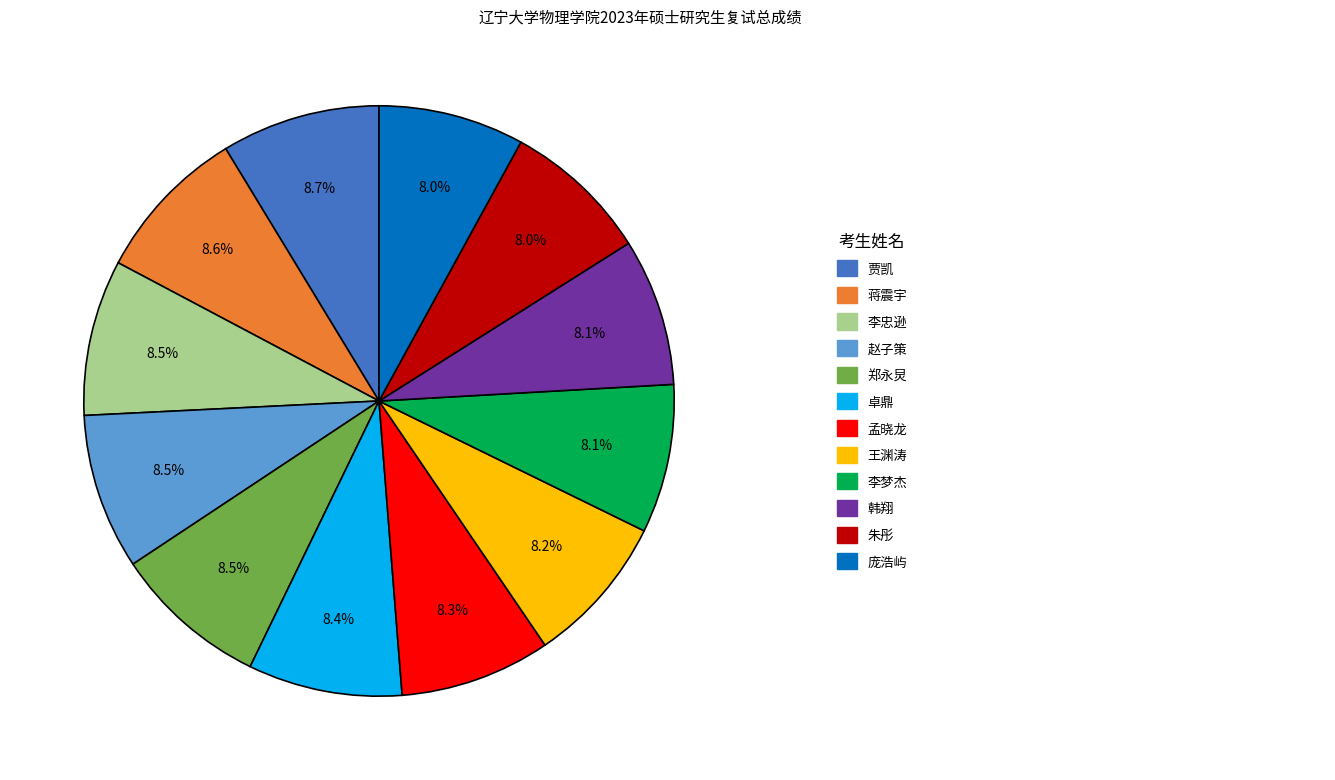

Is there any slice that represents more than half of the pie?

No